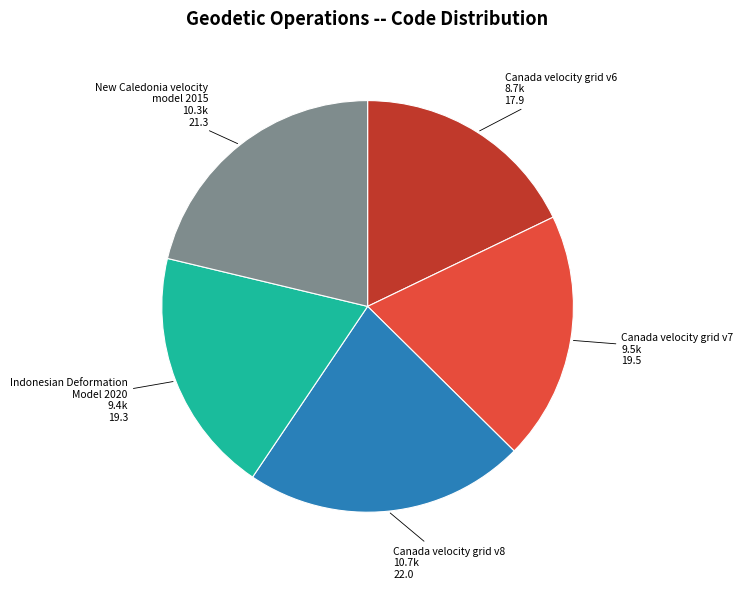

What is the ratio of the value at Indonesian Deformation Model 2020 to the value at Canada velocity grid v6?

1.1